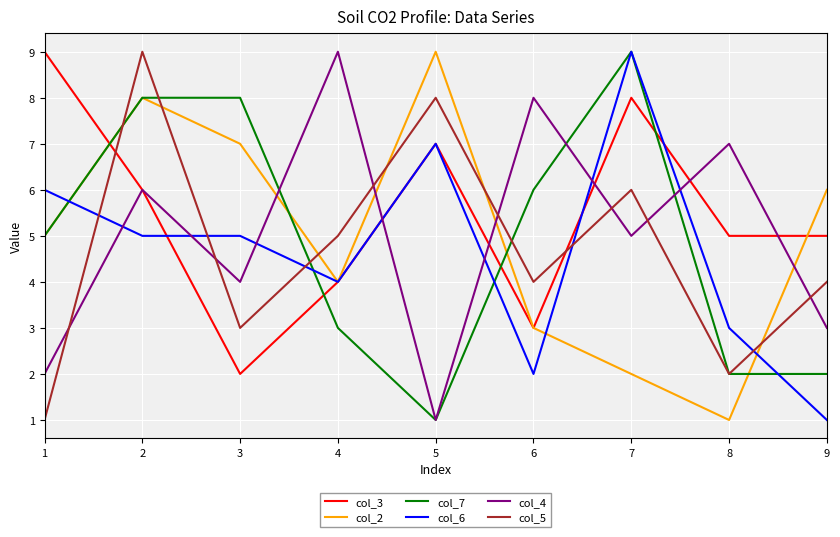

Reading right to left, what are all the values shown in this chart?

col_3: 9=5	8=5	7=8	6=3	5=7	4=4	3=2	2=6	1=9
col_2: 9=6	8=1	7=2	6=3	5=9	4=4	3=7	2=8	1=5
col_7: 9=2	8=2	7=9	6=6	5=1	4=3	3=8	2=8	1=5
col_6: 9=1	8=3	7=9	6=2	5=7	4=4	3=5	2=5	1=6
col_4: 9=3	8=7	7=5	6=8	5=1	4=9	3=4	2=6	1=2
col_5: 9=4	8=2	7=6	6=4	5=8	4=5	3=3	2=9	1=1